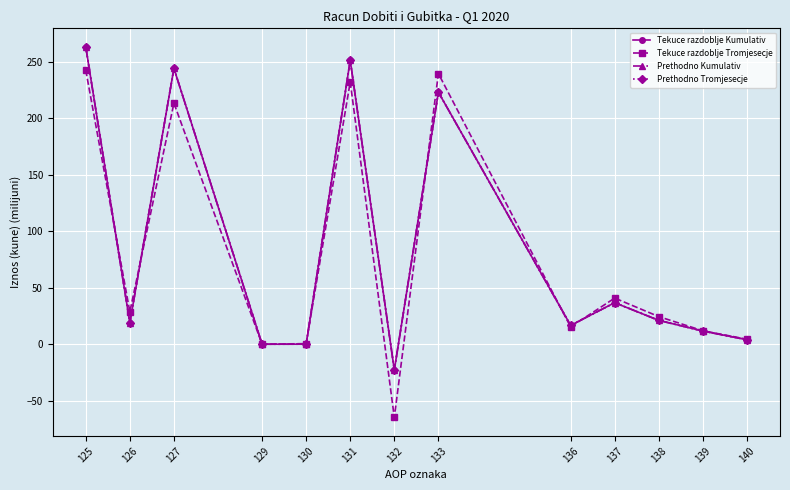

What is the difference between the Tekuce razdoblje Tromjesecje values at 131 and 127?

18.8